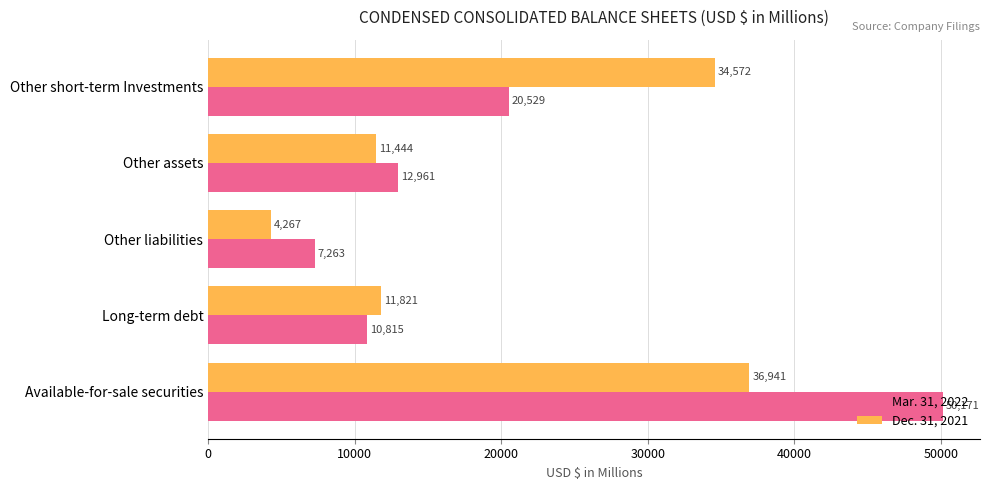

Is it true that Dec. 31, 2021 equals 11821 at Long-term debt?

True